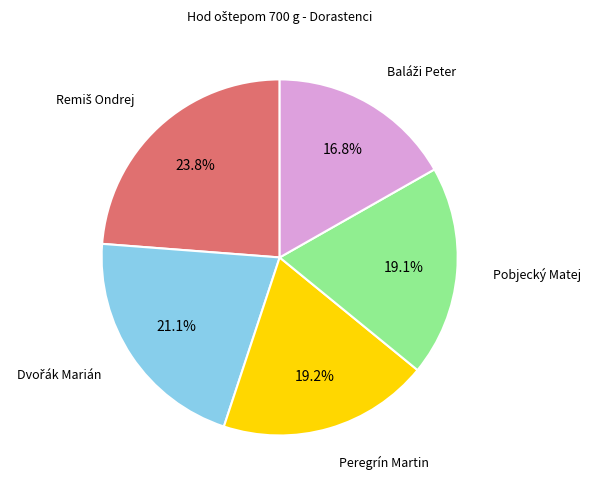

Is there a majority slice in this chart?

No